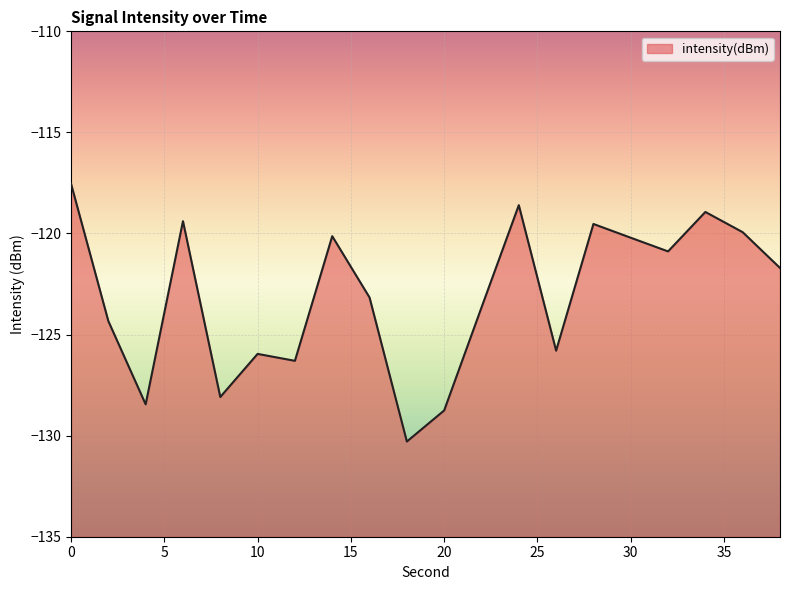

Where is the data nearest to the value -123?

16